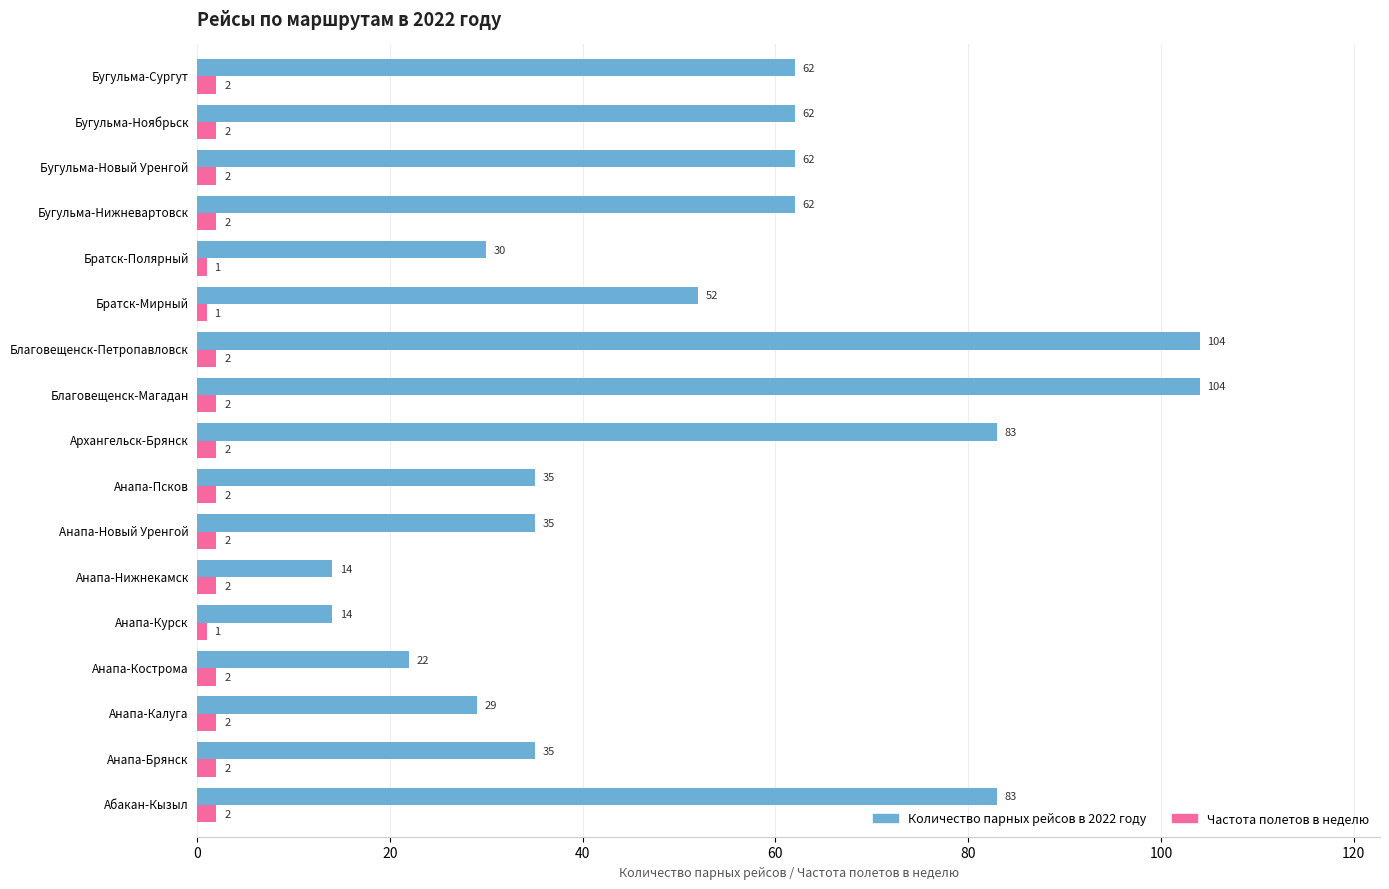

What is the difference between the Количество парных рейсов в 2022 году values at Анапа-Псков and Бугульма-Сургут?

27